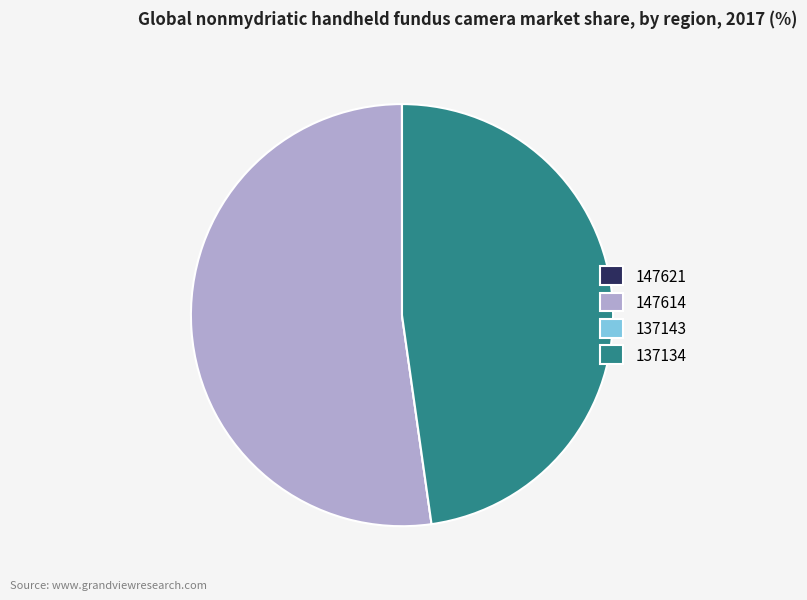

The 147614 slice represents 52% of the pie. True or false?

True